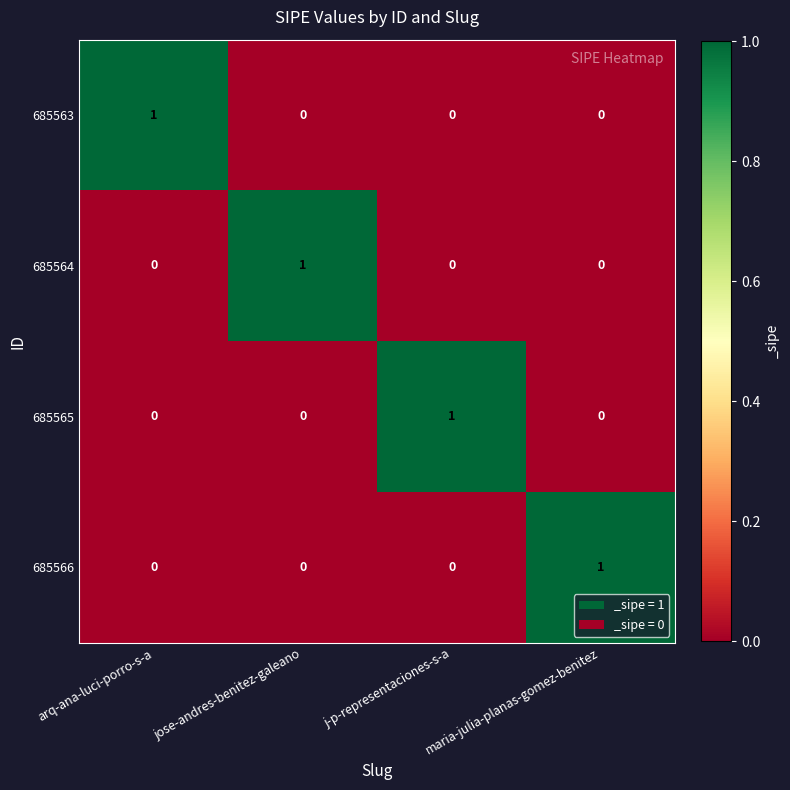

True or false: 685564 has a value of 0 at maria-julia-planas-gomez-benitez.

True